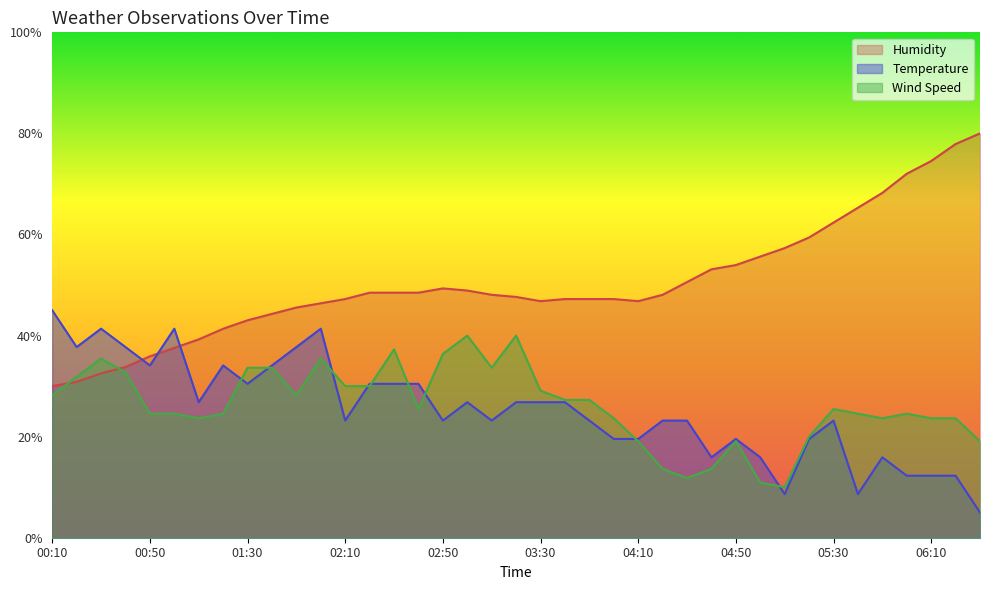

Rank the categories by Humidity value from highest to lowest.

06:30, 06:20, 06:10, 06:00, 05:50, 05:40, 05:30, 05:20, 05:10, 05:00, 04:50, 04:40, 04:30, 02:50, 03:00, 02:20, 02:30, 02:40, 03:10, 04:20, 03:20, 02:10, 03:40, 03:50, 04:00, 03:30, 04:10, 02:00, 01:50, 01:40, 01:30, 01:20, 01:10, 01:00, 00:50, 00:40, 00:30, 00:20, 00:10